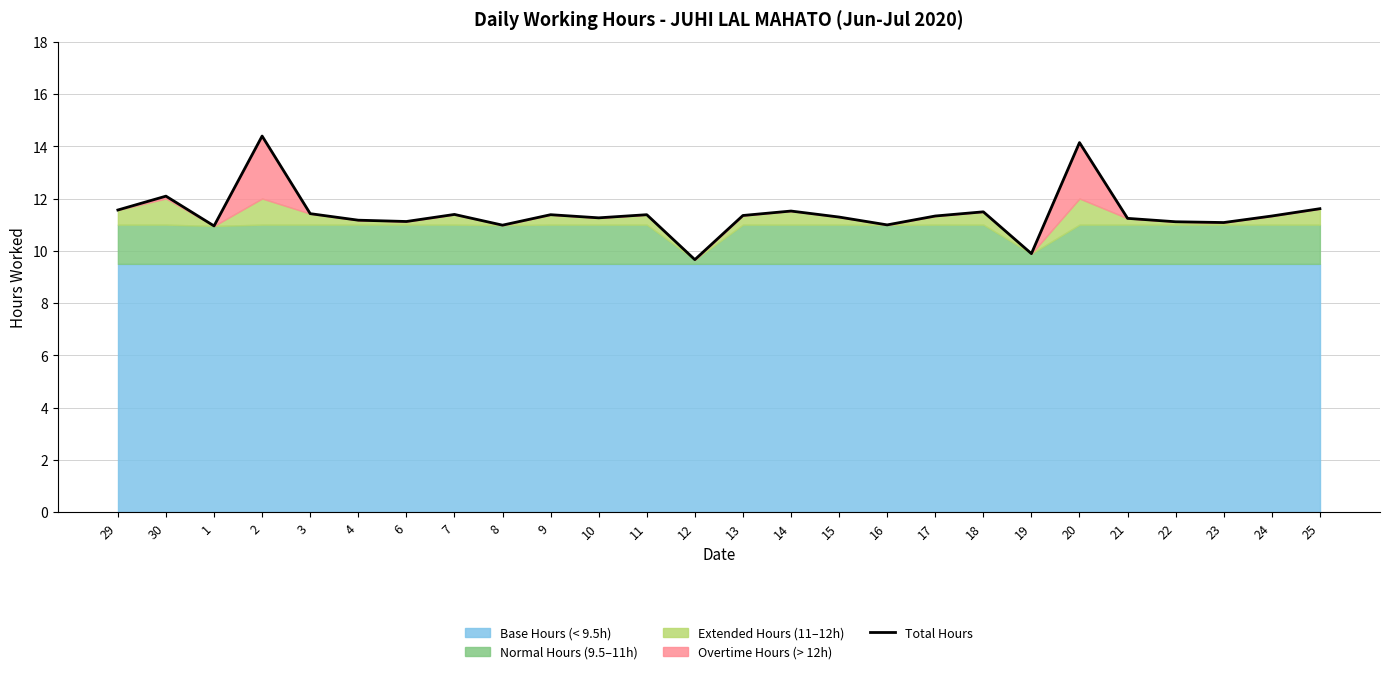

What is the label of the 4th point from the left?

2